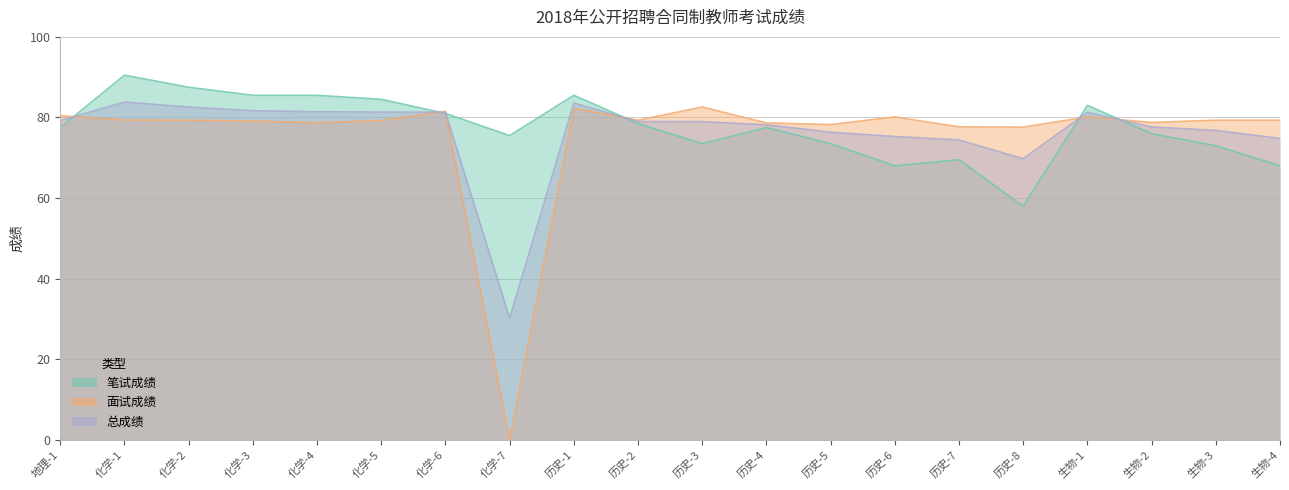

At which label does 面试成绩 reach its peak?

历史-3